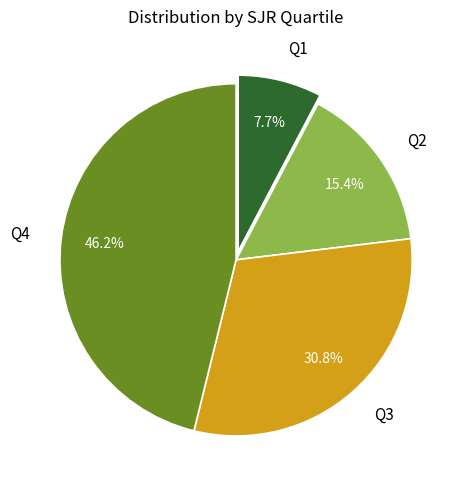

To the nearest percent, what is the combined percentage of Q1 and Q2?

23%